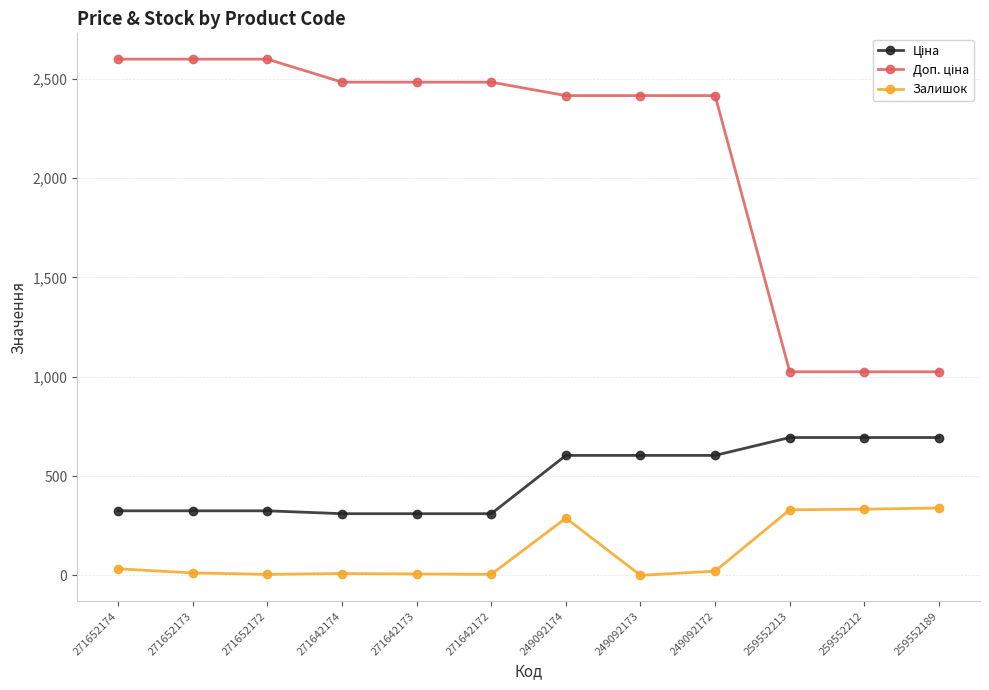

What is the difference between the maximum and minimum values in the Залишок series?

339.0